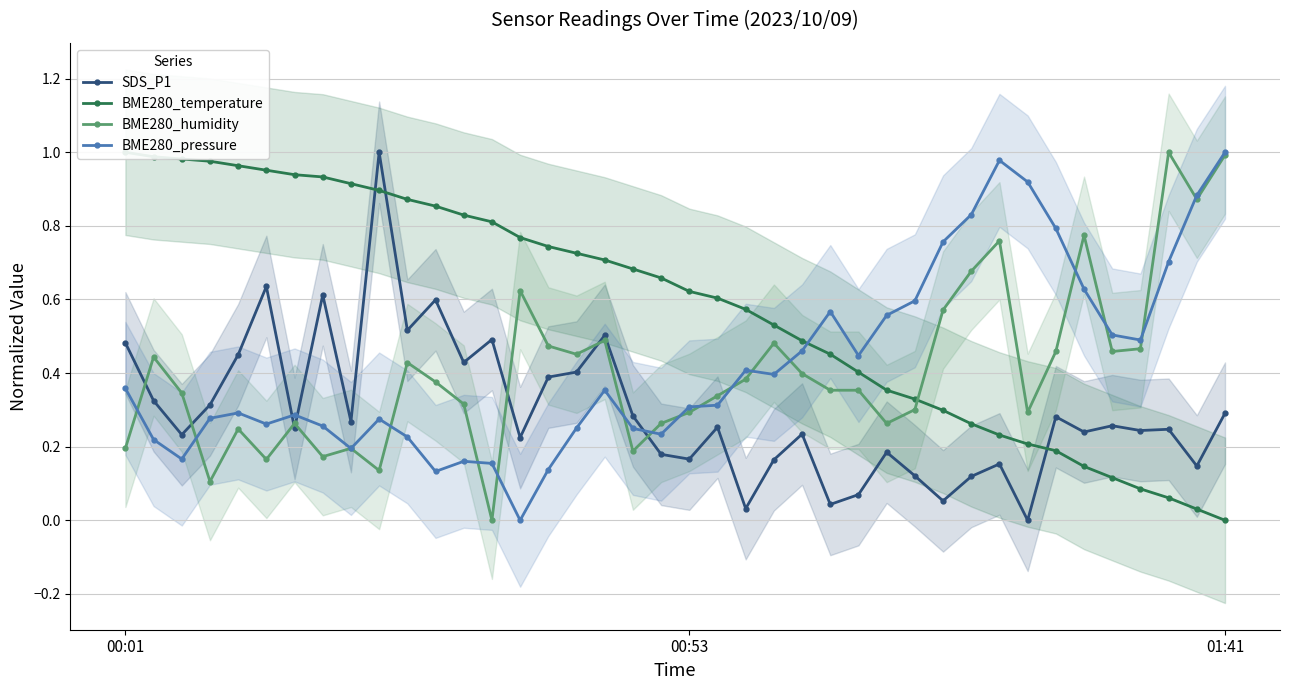

What is the label of the 17th point from the left?

16